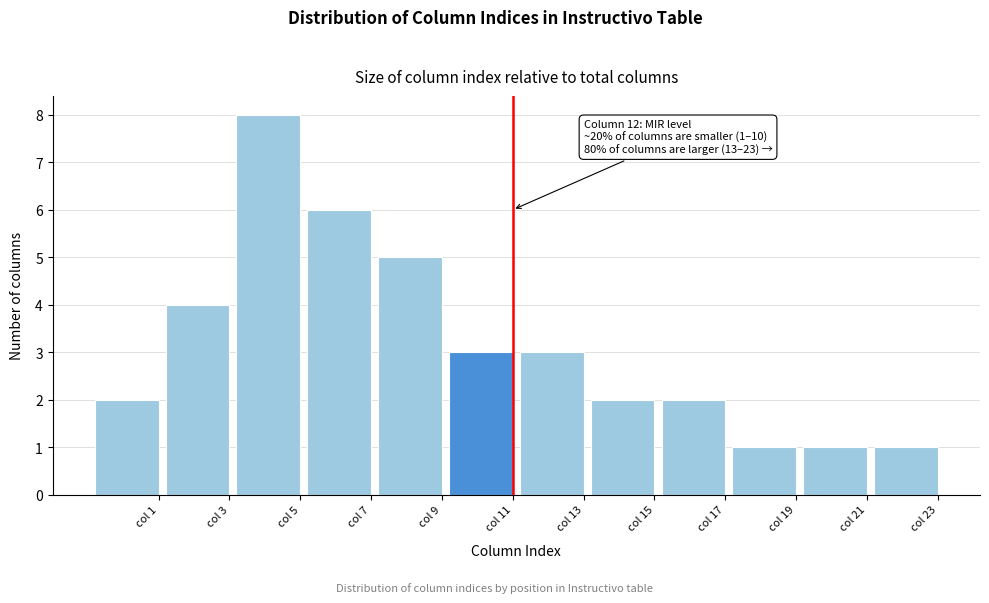

Reading right to left, list all the values displayed in this chart.

1	1	1	2	2	3	3	5	6	8	4	2